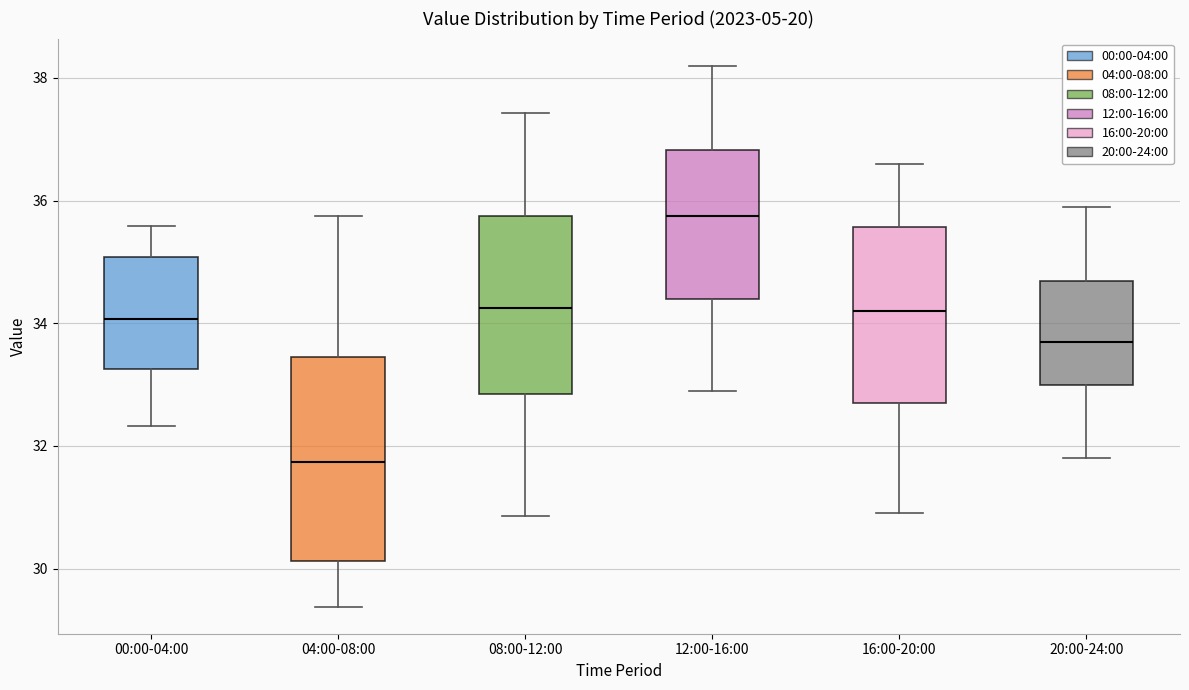

Reading left to right, transcribe this box plot: for each box, give where its median line is, the range the box spans, and where its two whiskers end, as read against the y-axis. The values are not printed on the chart, so give them approximately, as read against the axis.

00:00-04:00: median 34.0, box 33.2 to 35.0, whiskers 32.4 to 35.6
04:00-08:00: median 31.8, box 30.2 to 33.4, whiskers 29.4 to 35.8
08:00-12:00: median 34.2, box 32.8 to 35.8, whiskers 30.8 to 37.4
12:00-16:00: median 35.8, box 34.4 to 36.8, whiskers 33.0 to 38.2
16:00-20:00: median 34.2, box 32.8 to 35.6, whiskers 31.0 to 36.6
20:00-24:00: median 33.6, box 33.0 to 34.6, whiskers 31.8 to 36.0